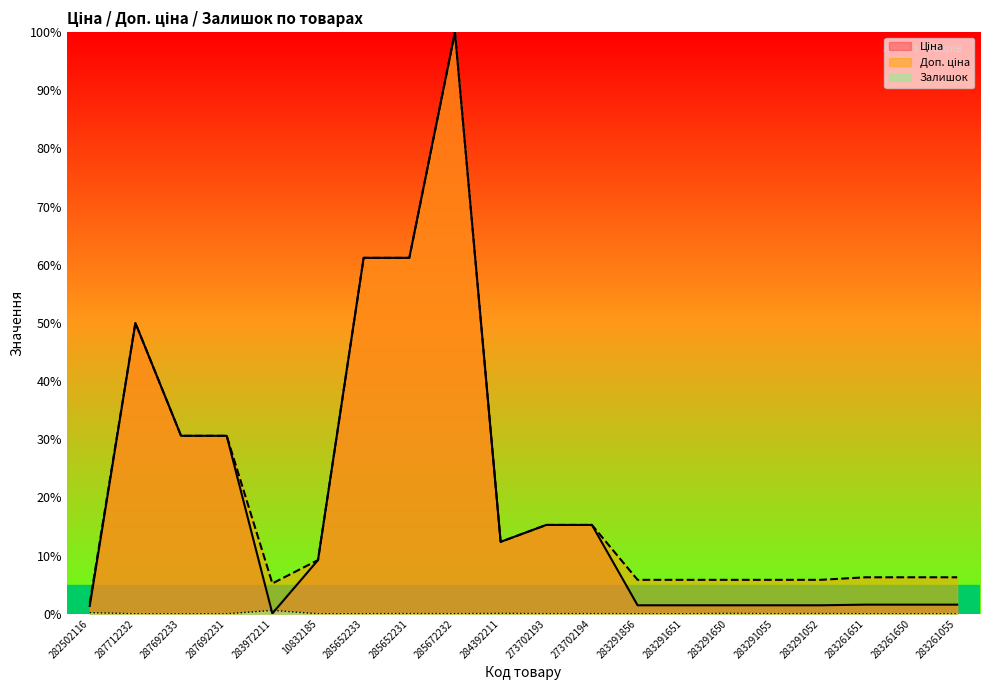

How many values in the Доп. ціна series exceed 9?

10